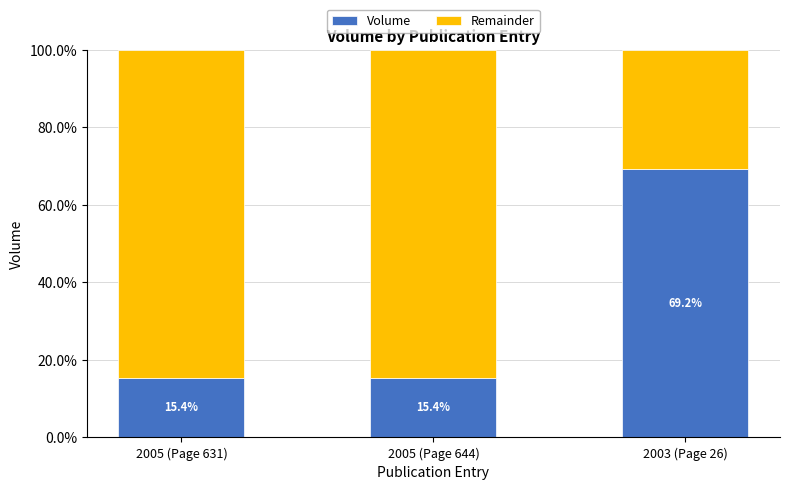

What is the minimum value for Volume?

15.4